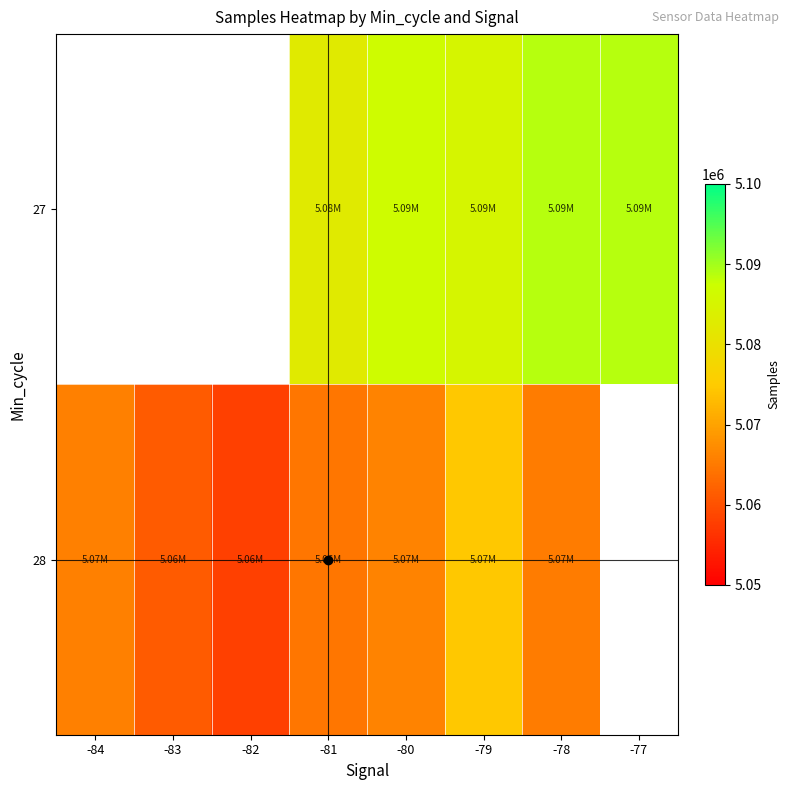

Which category has the lowest value in the 28 series?

-82